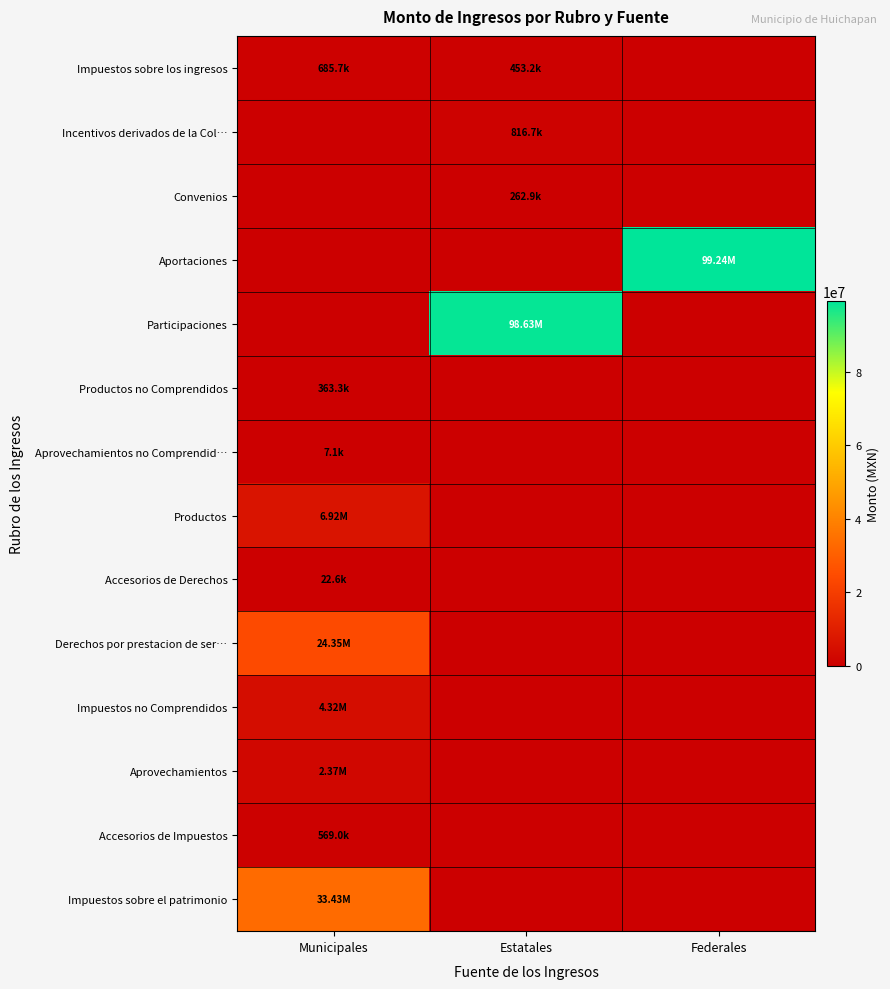

What is the spread (max minus min) of values at Municipales?

33432311.6